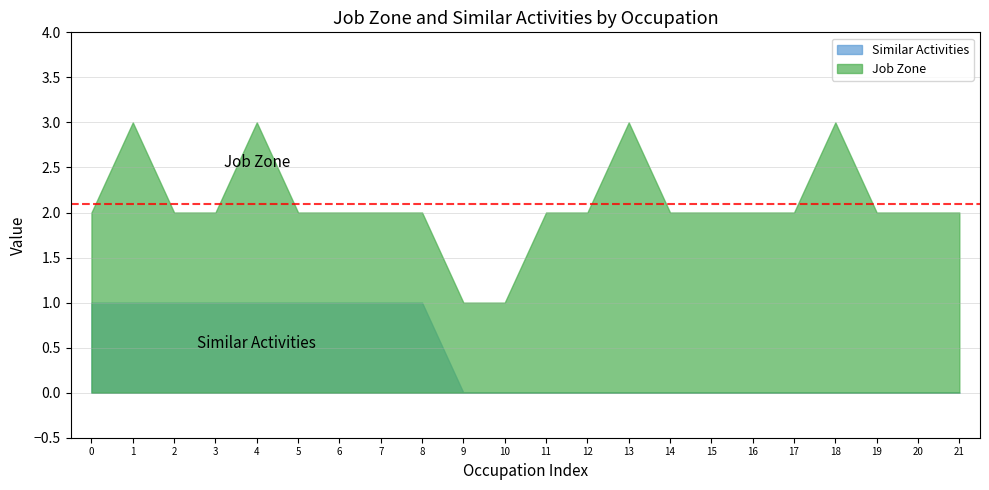

True or false: Similar Activities and Job Zone cross at least once.

False